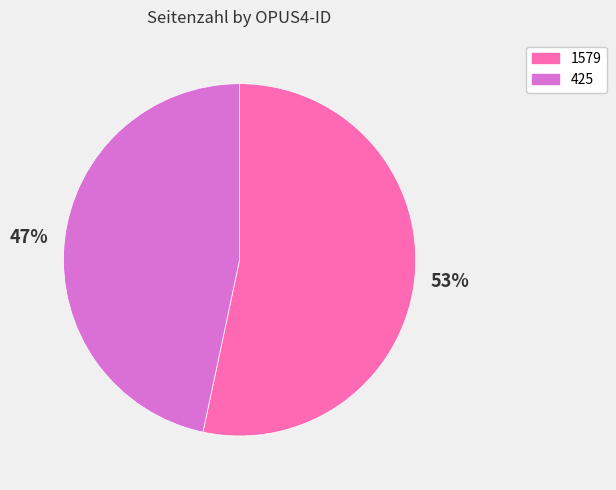

The 425 slice represents 34% of the pie. True or false?

False